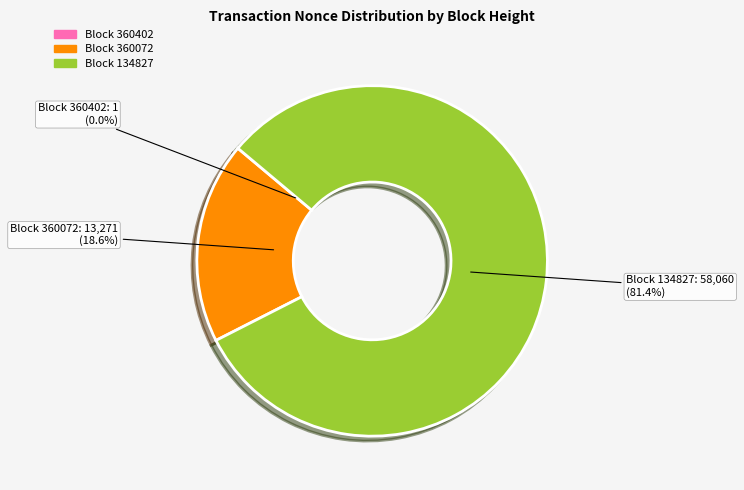

What is the majority slice?

Block 134827